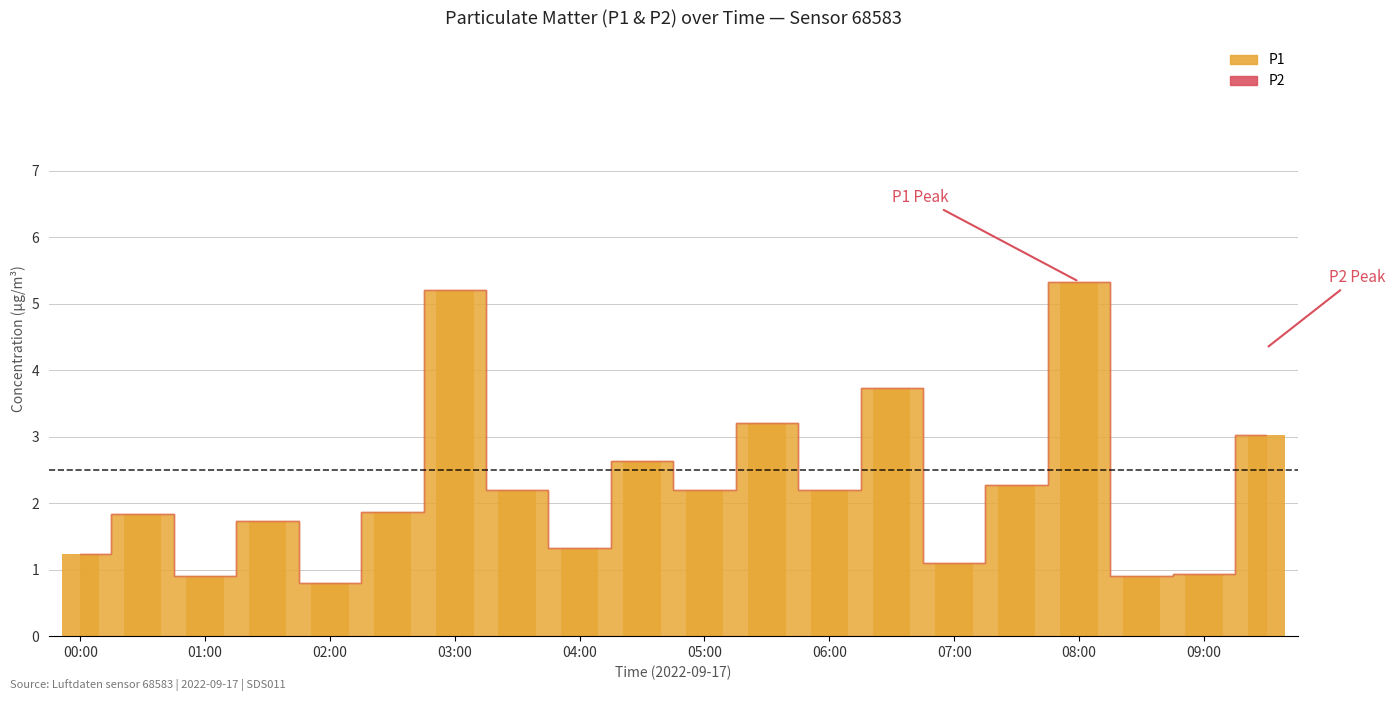

How many bars are there in total?

20